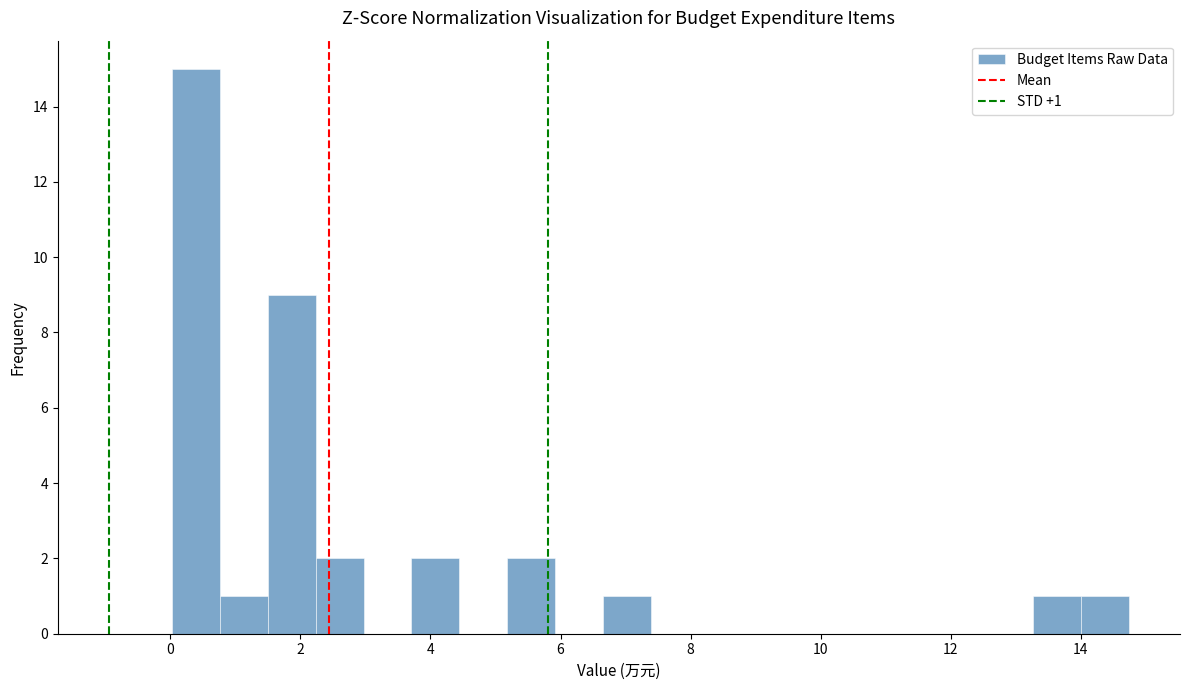

Around what value on the x-axis is the tallest bar? Give the approximate position of its centre, as read against the axis.

0.4